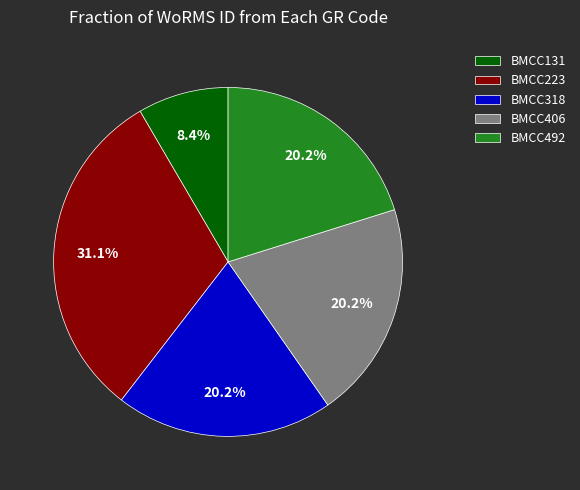

To the nearest percent, what percentage of the pie is BMCC223?

31%